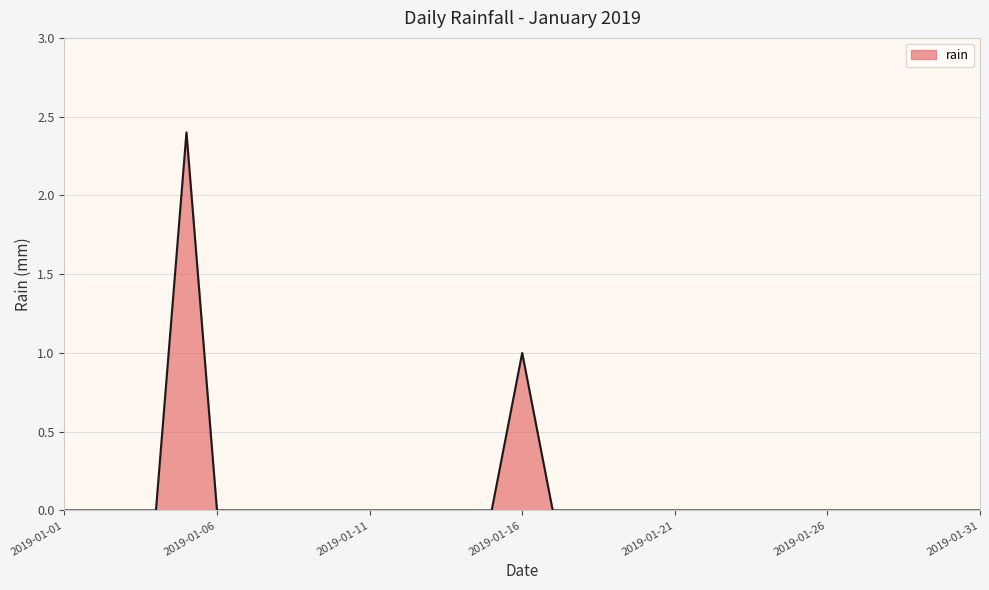

How many categories are shown in the chart?

31